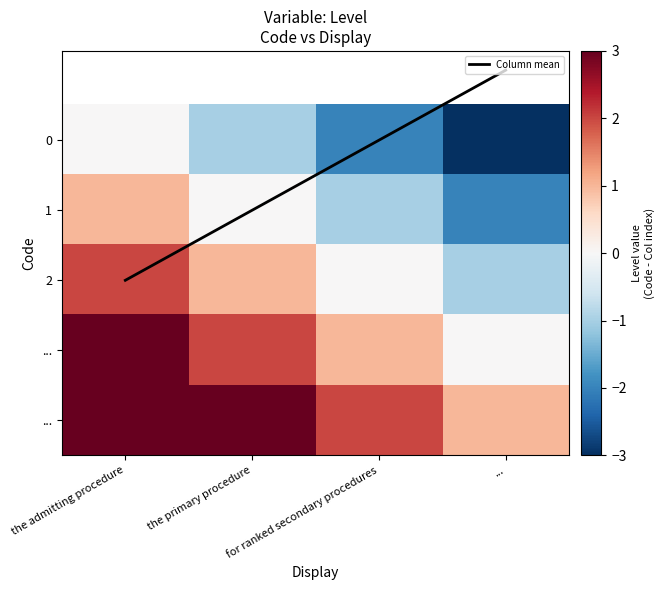

What is the total value across all series at ...?

-6